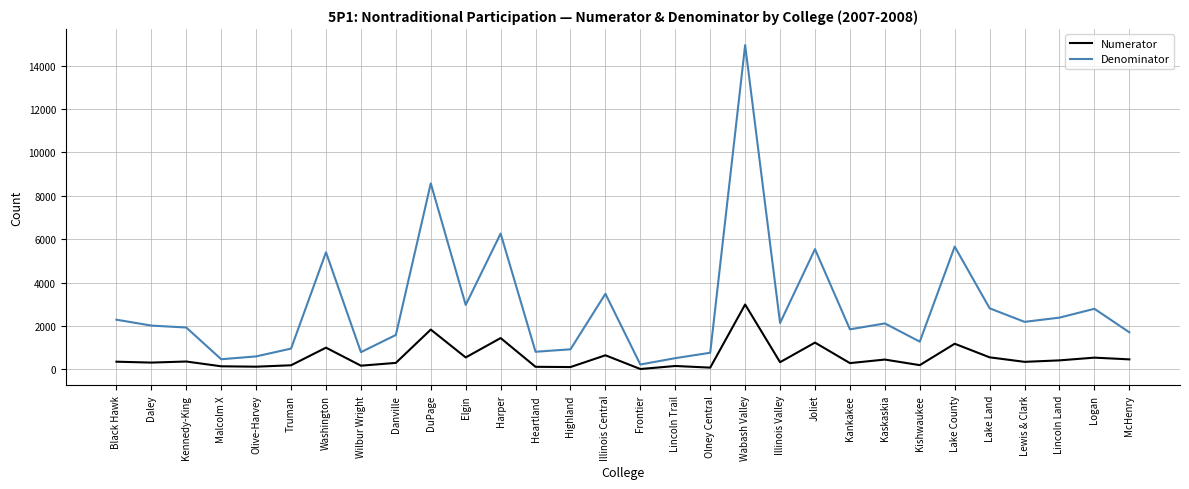

Where is Denominator nearest to the value 7587?

DuPage